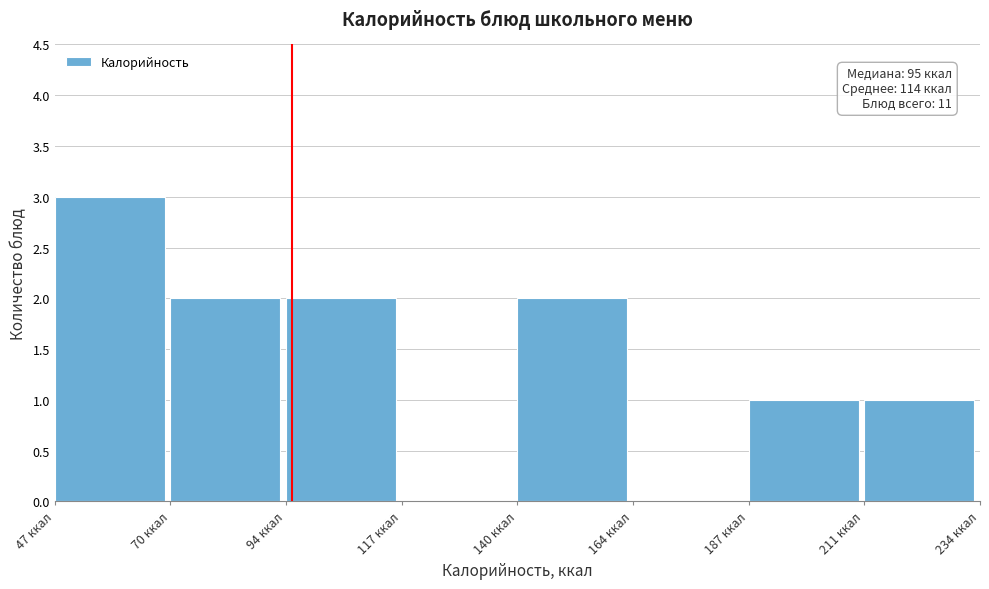

Over which range of the x-axis is the bar tallest?

45 to 70